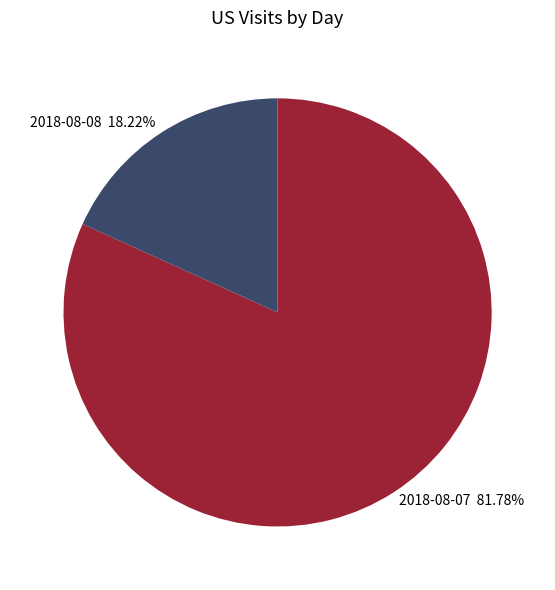

Do 2018-08-07 and 2018-08-08 together represent more than half of the pie?

Yes